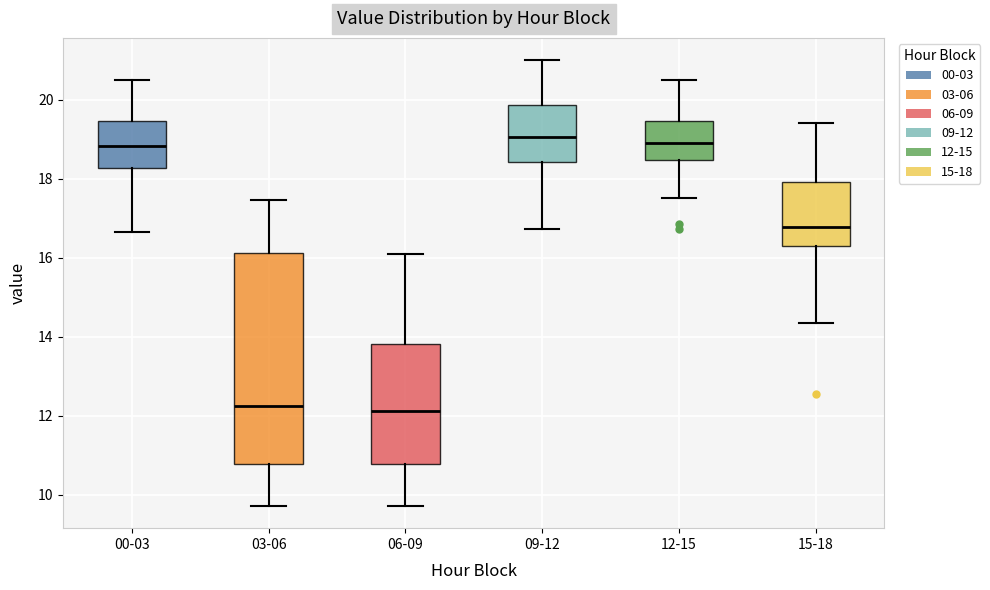

Reading left to right, transcribe this box plot: for each box, give where its median line is, the range the box spans, and where its two whiskers end, as read against the y-axis. The values are not printed on the chart, so give them approximately, as read against the axis.

00-03: median 18.8, box 18.2 to 19.4, whiskers 16.6 to 20.4
03-06: median 12.2, box 10.8 to 16.2, whiskers 9.8 to 17.4
06-09: median 12.2, box 10.8 to 13.8, whiskers 9.8 to 16.2
09-12: median 19.0, box 18.4 to 19.8, whiskers 16.8 to 21.0
12-15: median 19.0, box 18.4 to 19.4, whiskers 17.6 to 20.4
15-18: median 16.8, box 16.4 to 18.0, whiskers 14.4 to 19.4